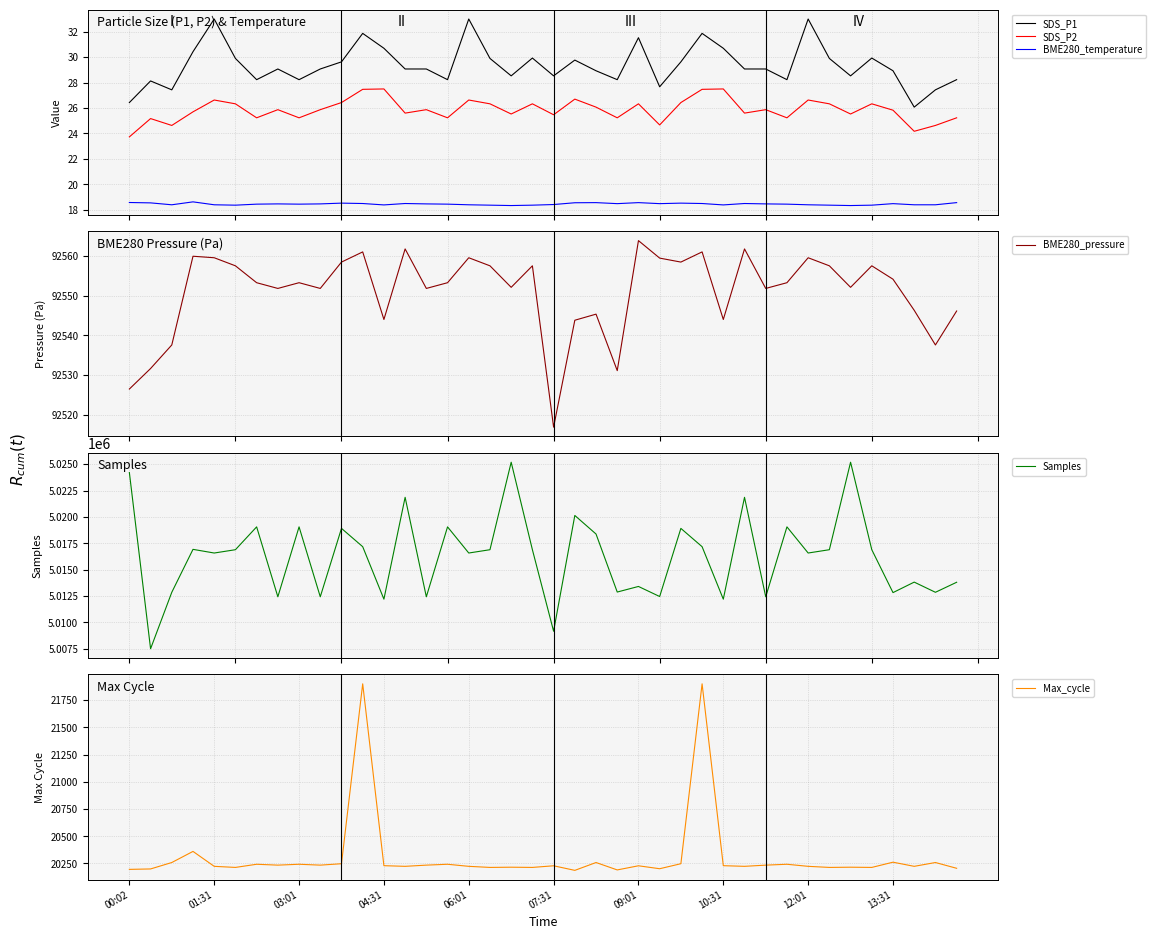

How many distinct data groups are displayed?

6